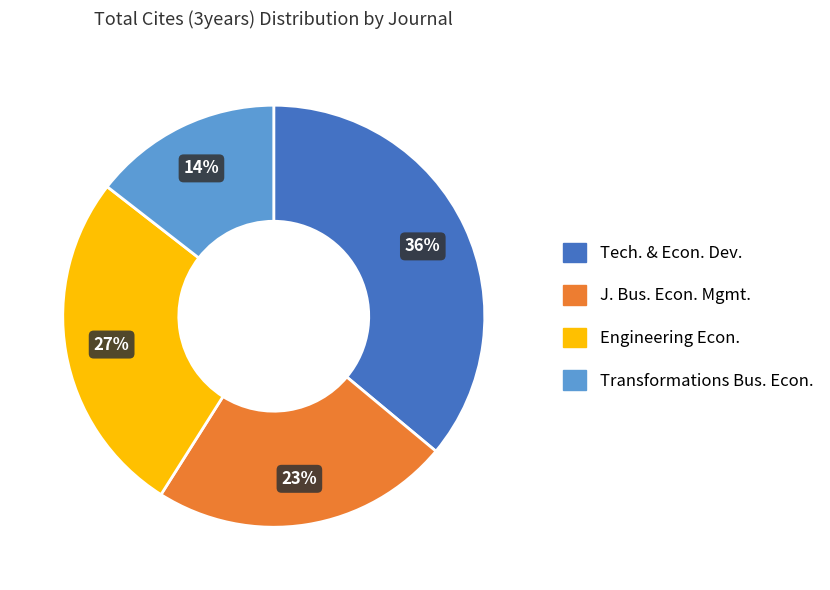

Does any single category account for the majority?

No